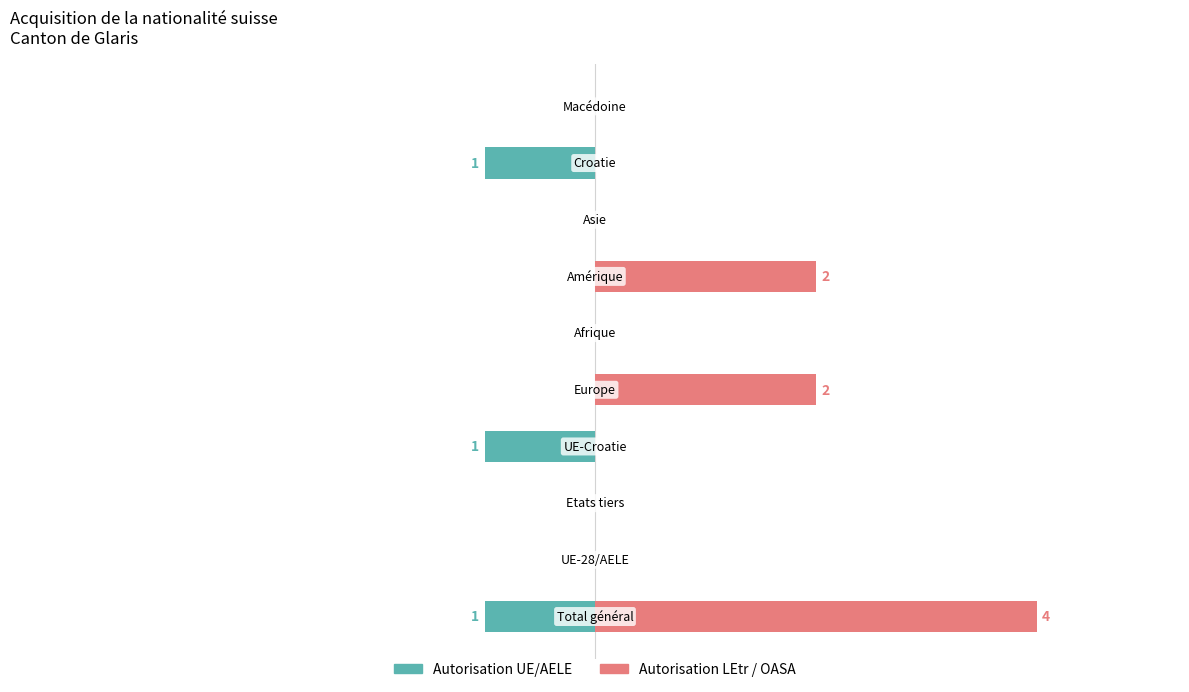

What are all the series names shown in the legend?

Autorisation UE/AELE, Autorisation LEtr / OASA